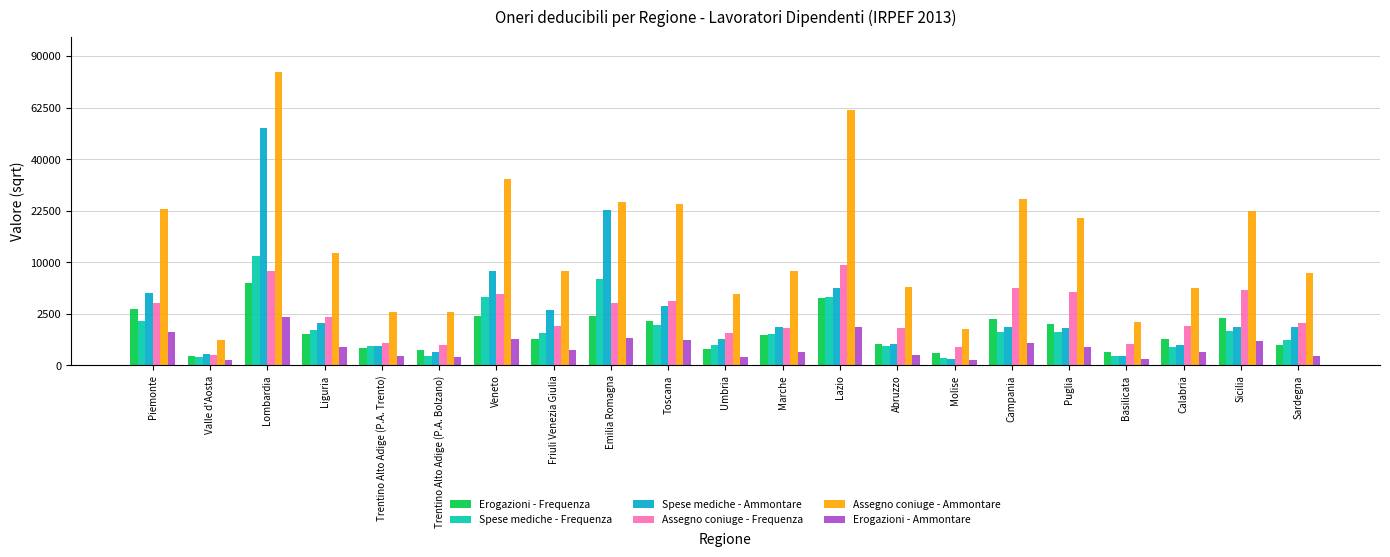

What are all the series names shown in the legend?

Erogazioni - Frequenza, Spese mediche - Frequenza, Spese mediche - Ammontare, Assegno coniuge - Frequenza, Assegno coniuge - Ammontare, Erogazioni - Ammontare